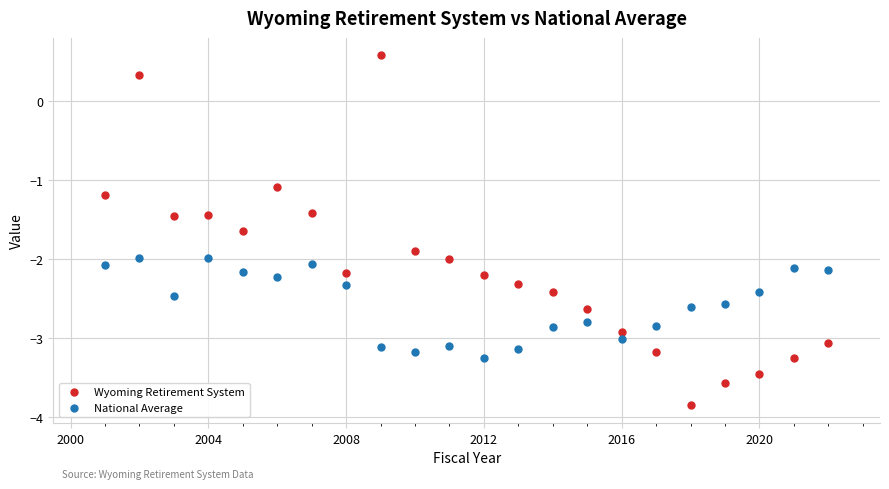

Which series contains the highest Y value?

Wyoming Retirement System